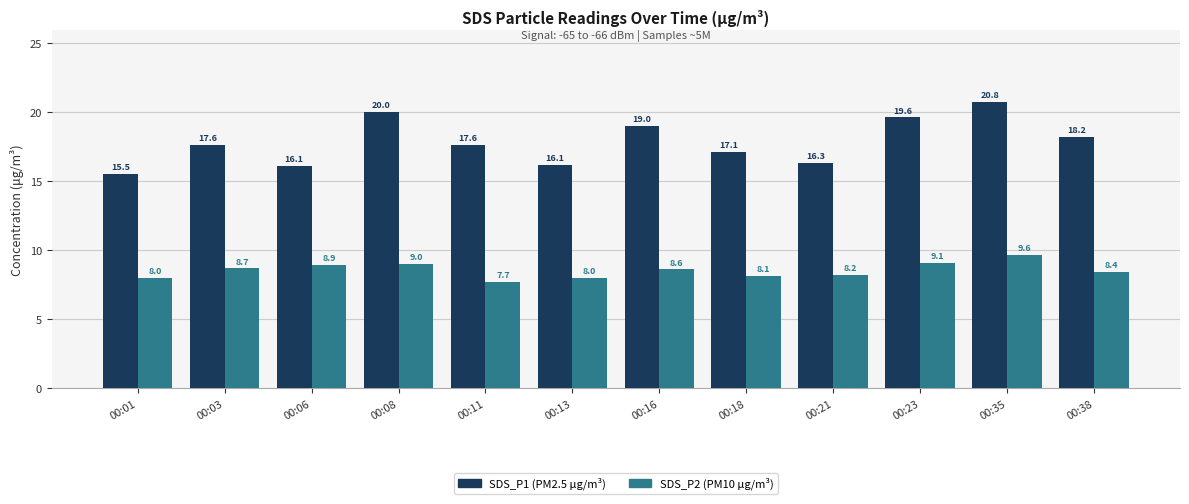

What is the greatest value displayed?

20.8